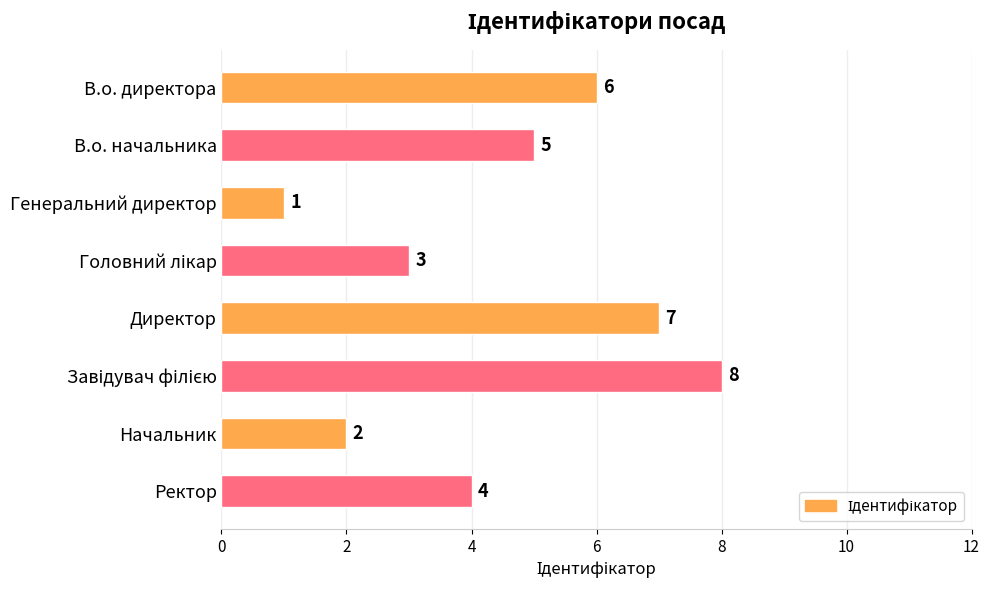

Count the values in the range 3 to 7.

5